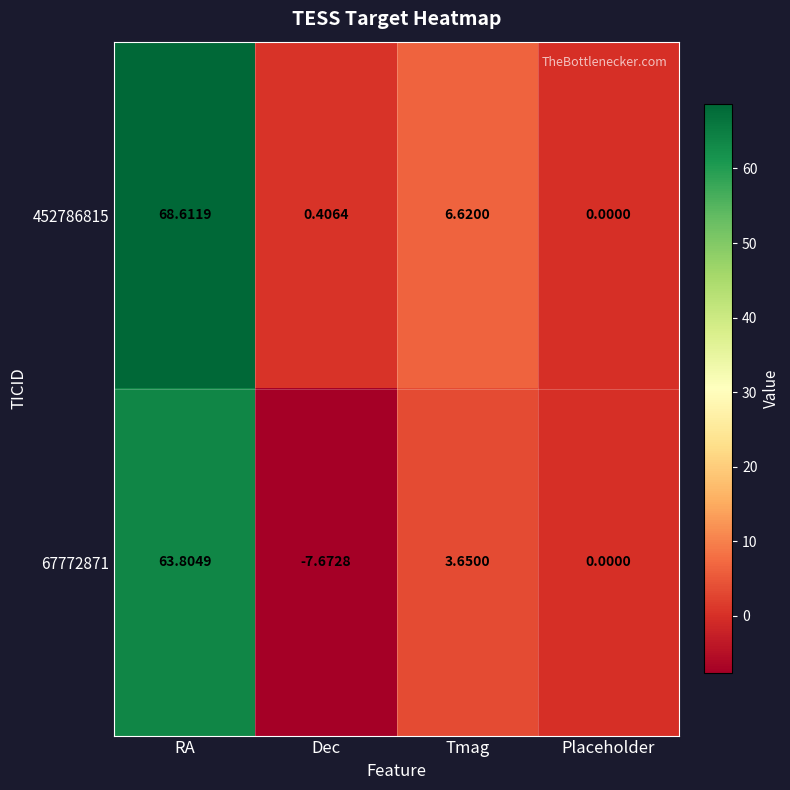

At which label is 67772871 closest to 28?

Tmag